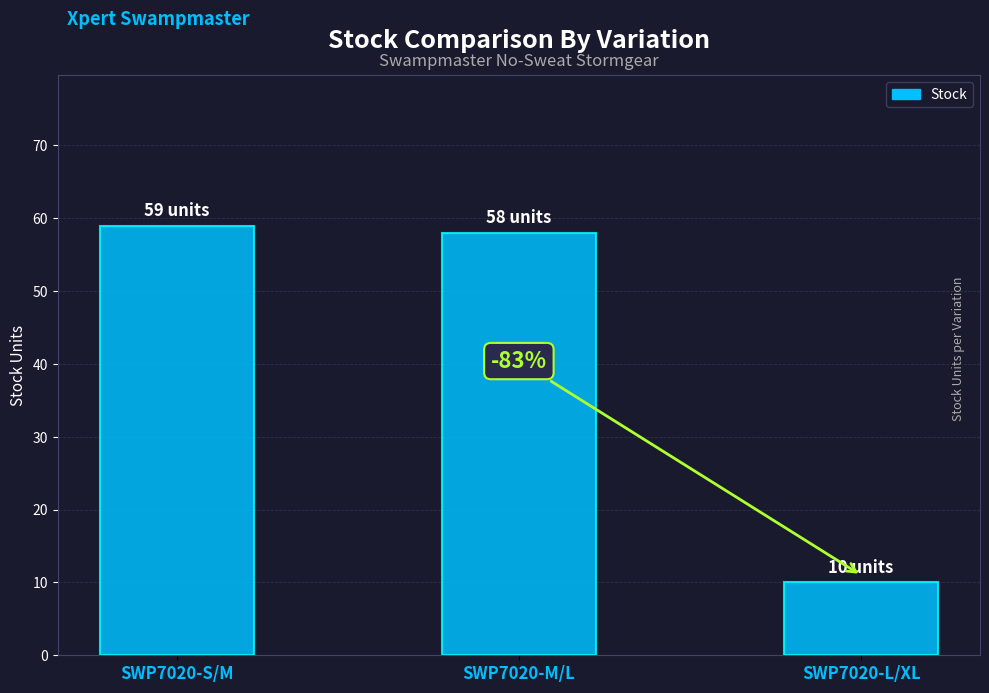

List the labels in order of value, largest first.

SWP7020-S/M, SWP7020-M/L, SWP7020-L/XL